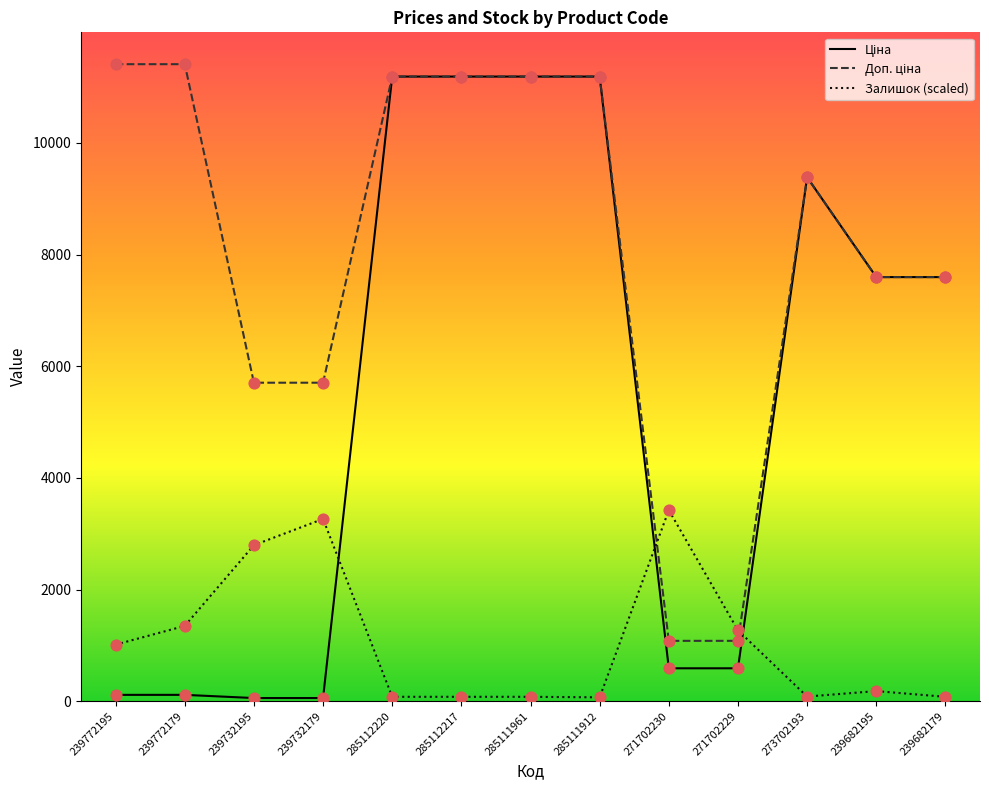

What are all the series names shown in the legend?

Ціна, Доп. ціна, Залишок